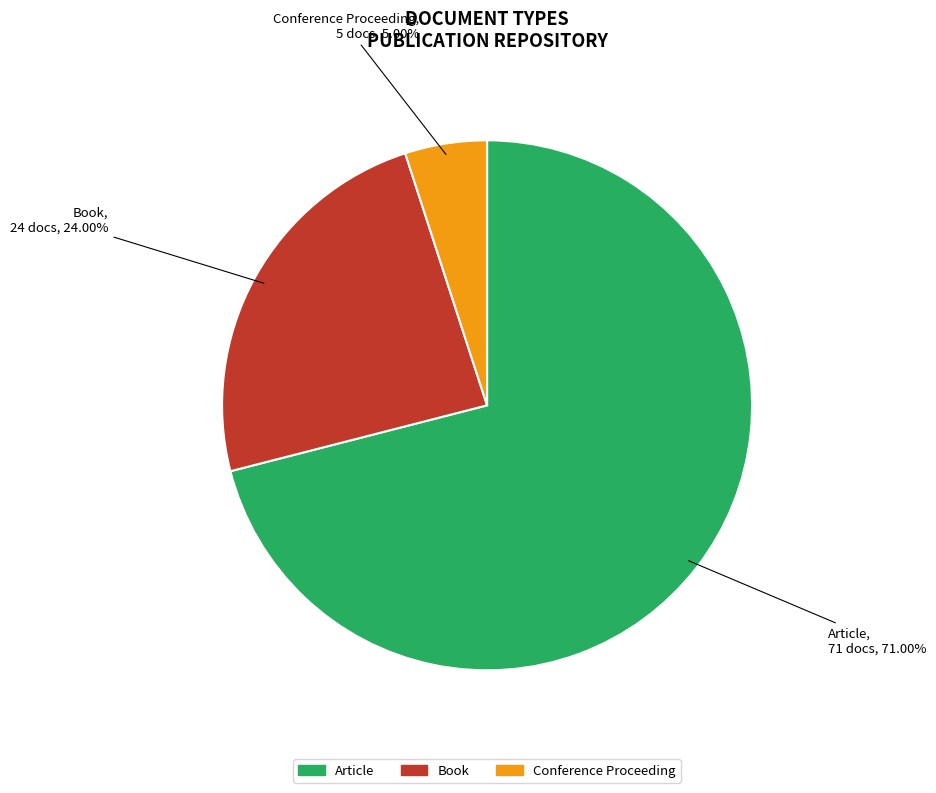

To the nearest percent, what is the difference between the largest and smallest slice percentages?

66%